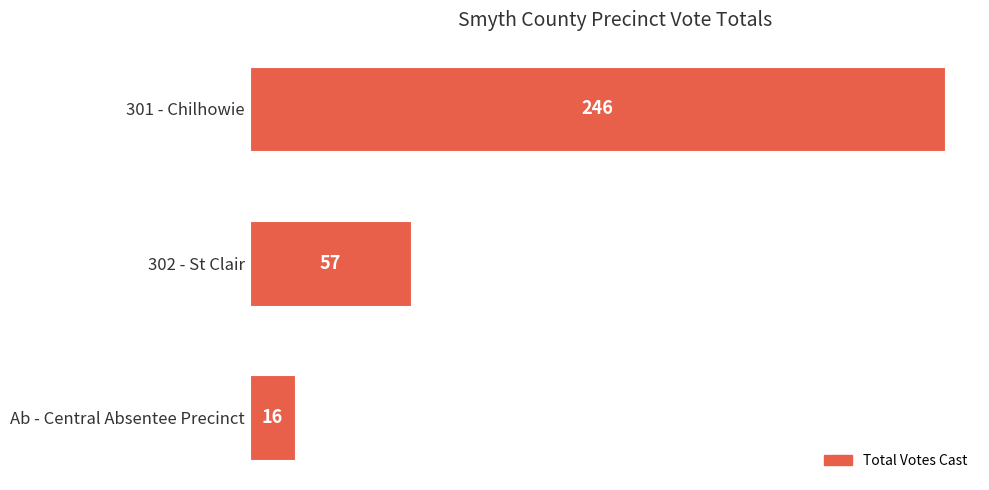

What is the change in value from 302 - St Clair to Ab - Central Absentee Precinct?

-41